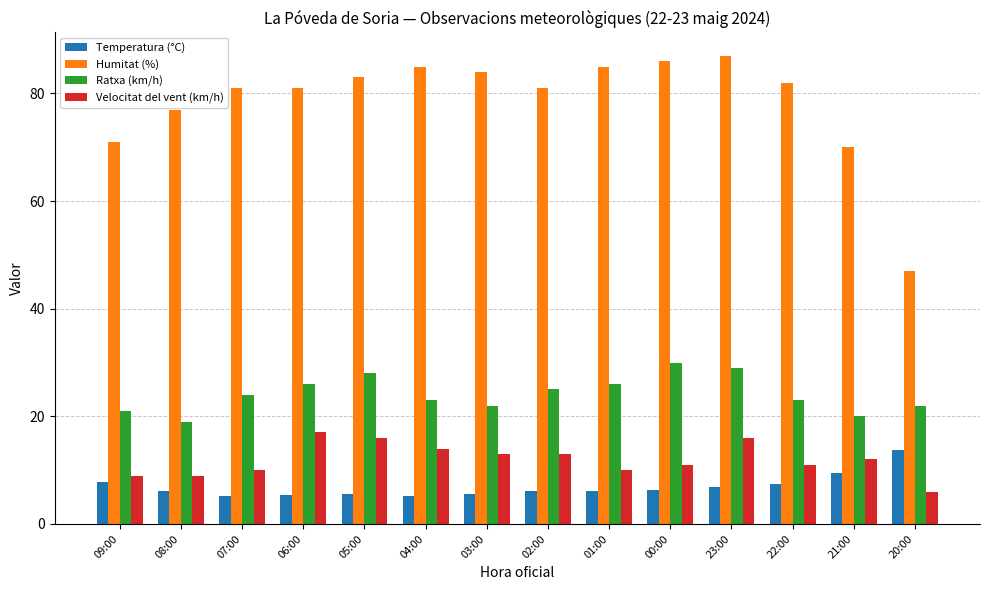

The Ratxa (km/h) series shows 20.0 at 21:00. True or false?

True